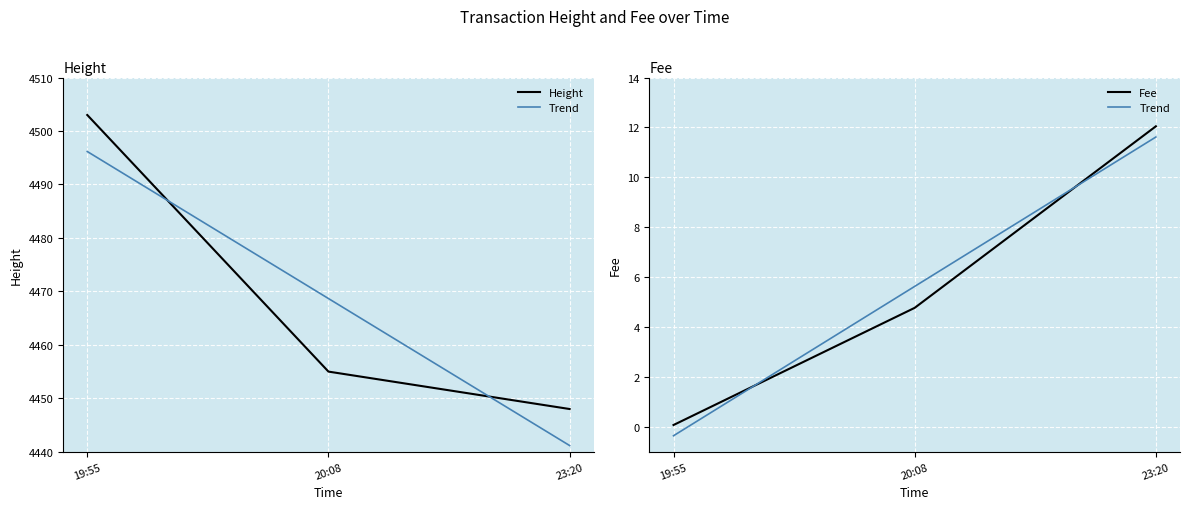

The Height series shows 4448.0 at 23:20. True or false?

True